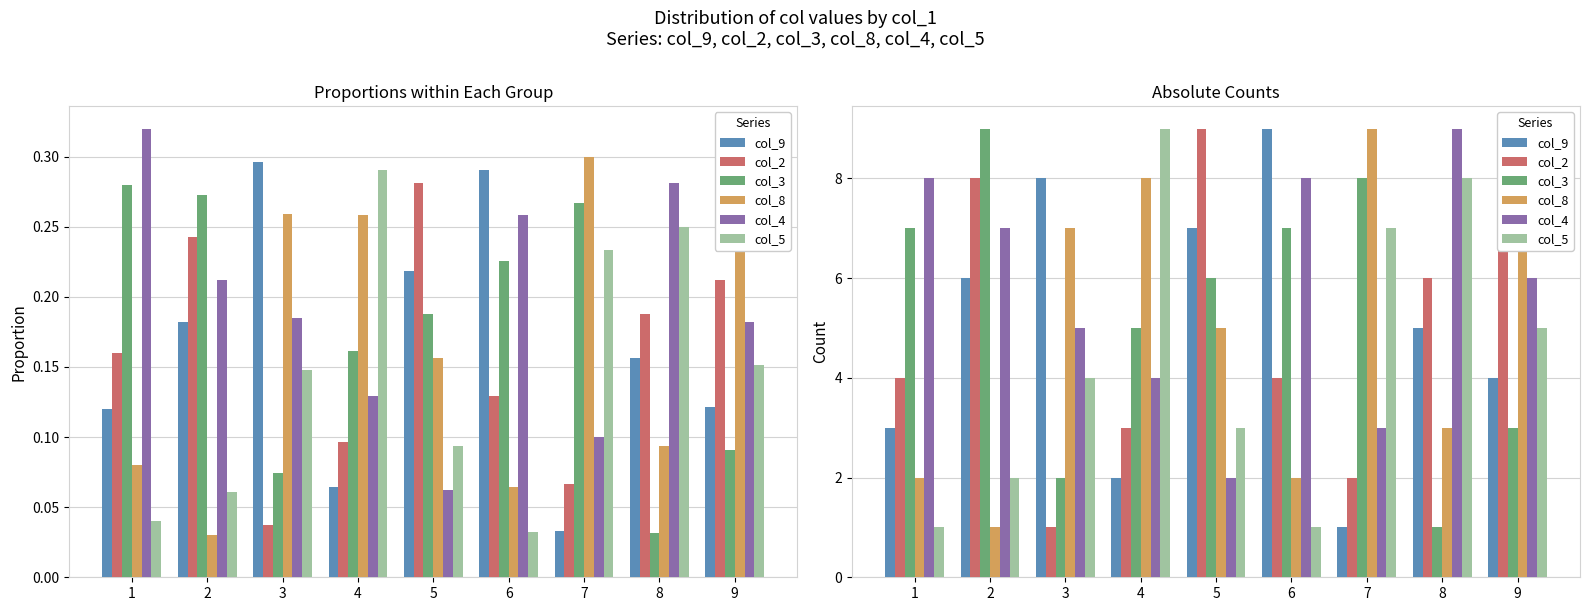

What is the sum of all col_2 values?

44